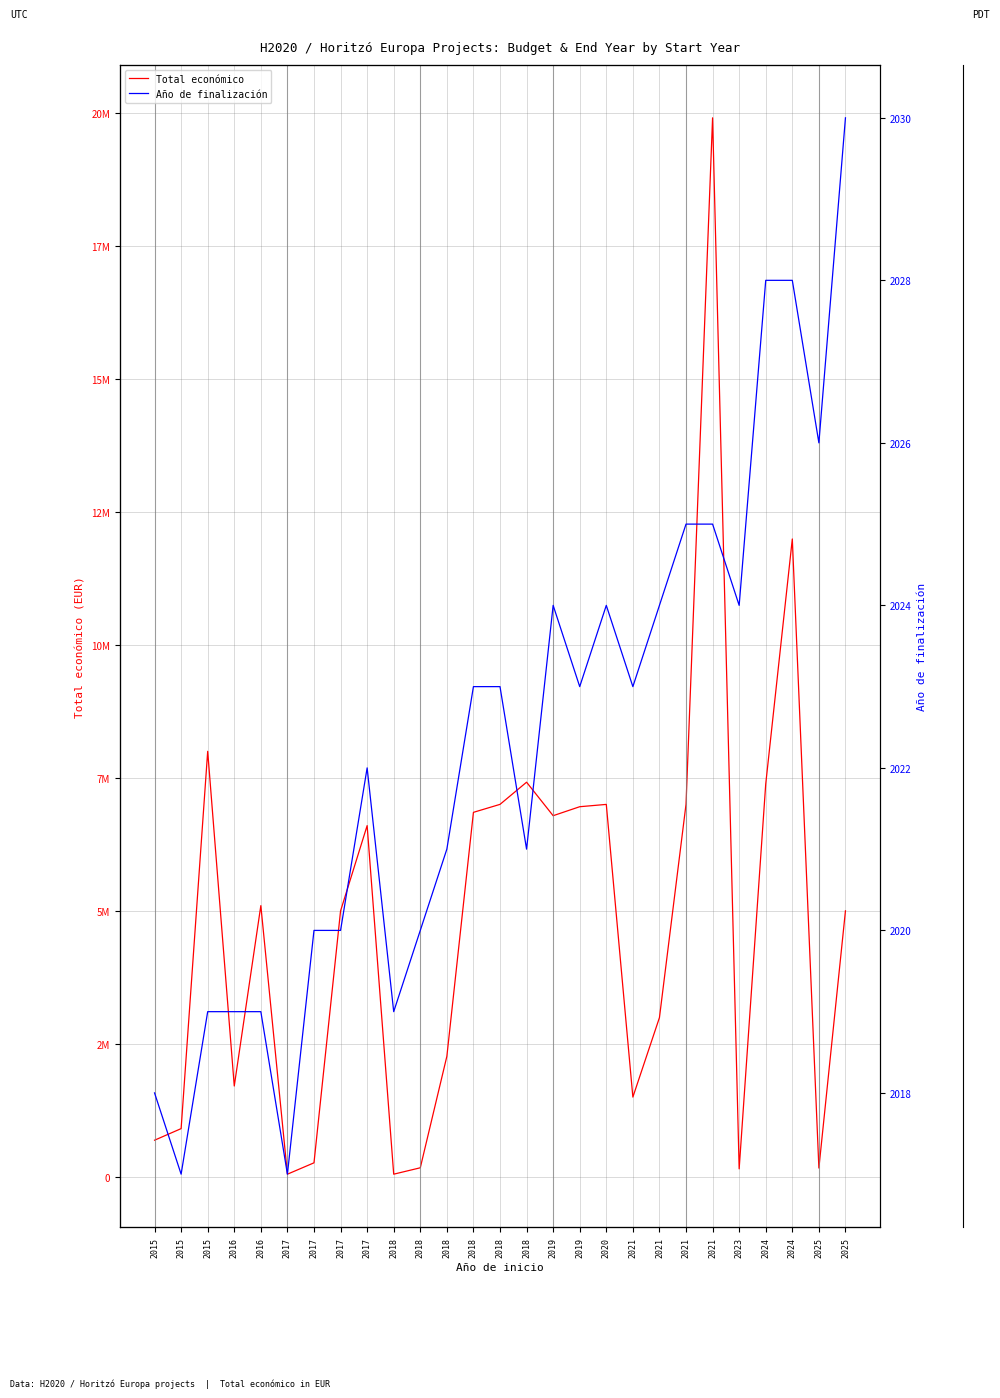

Where is Año de finalización nearest to the value 2023?

2018